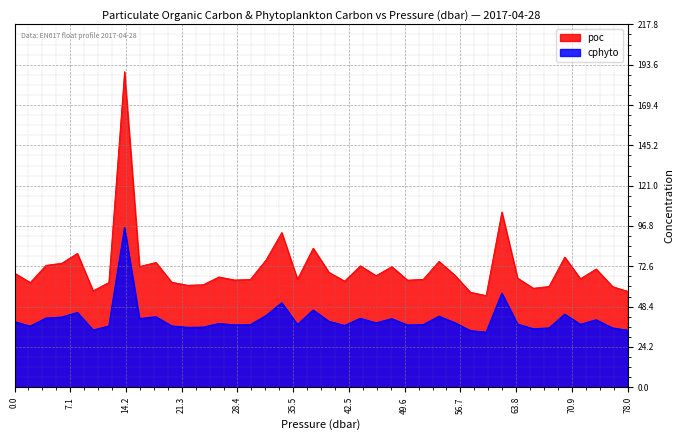

Which series has the largest total across all categories?

poc